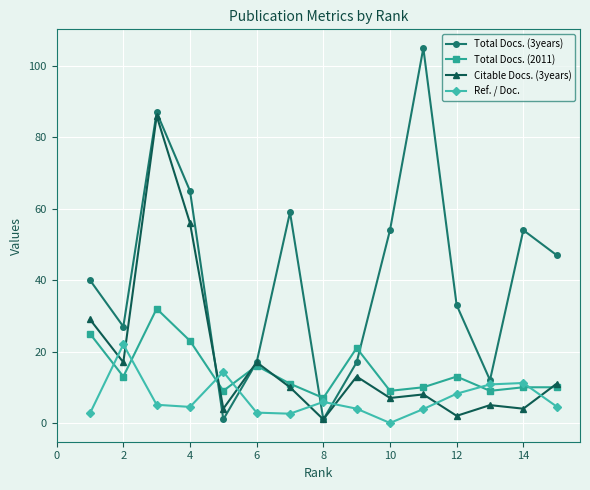

Which series has the widest spread of values?

Total Docs. (3years)